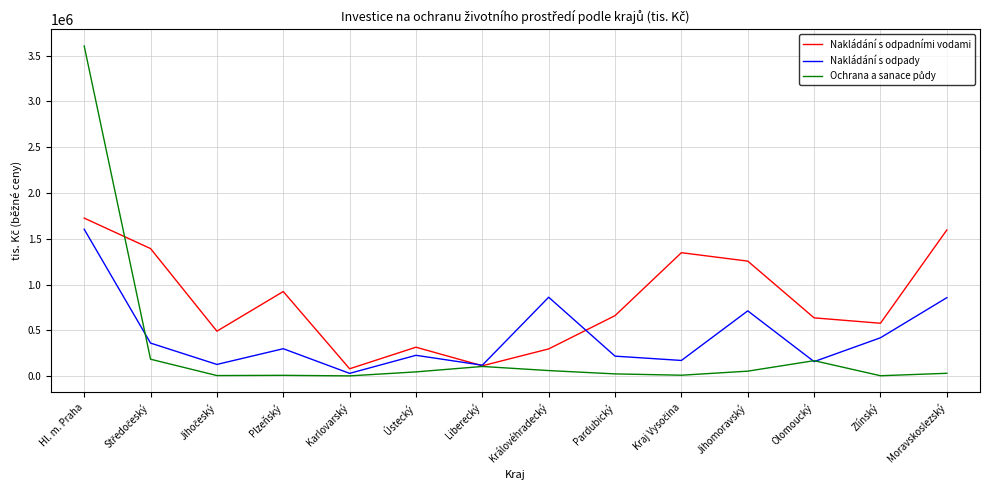

Is the value of Nakládání s odpady at Hl. m. Praha greater than the value of Nakládání s odpadními vodami at Liberecký?

Yes